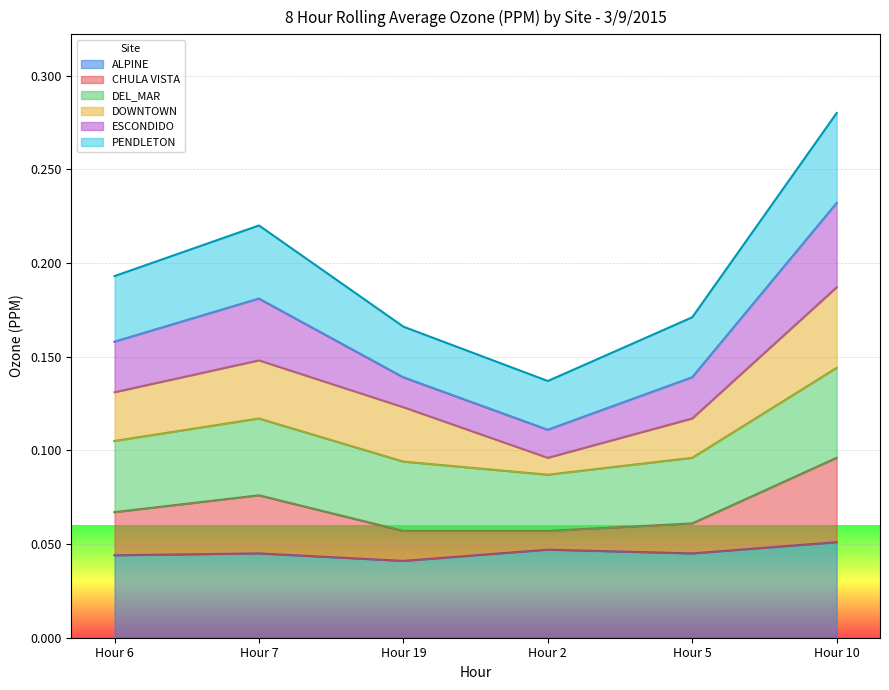

What is the spread (max minus min) of values at Hour 6?

0.1